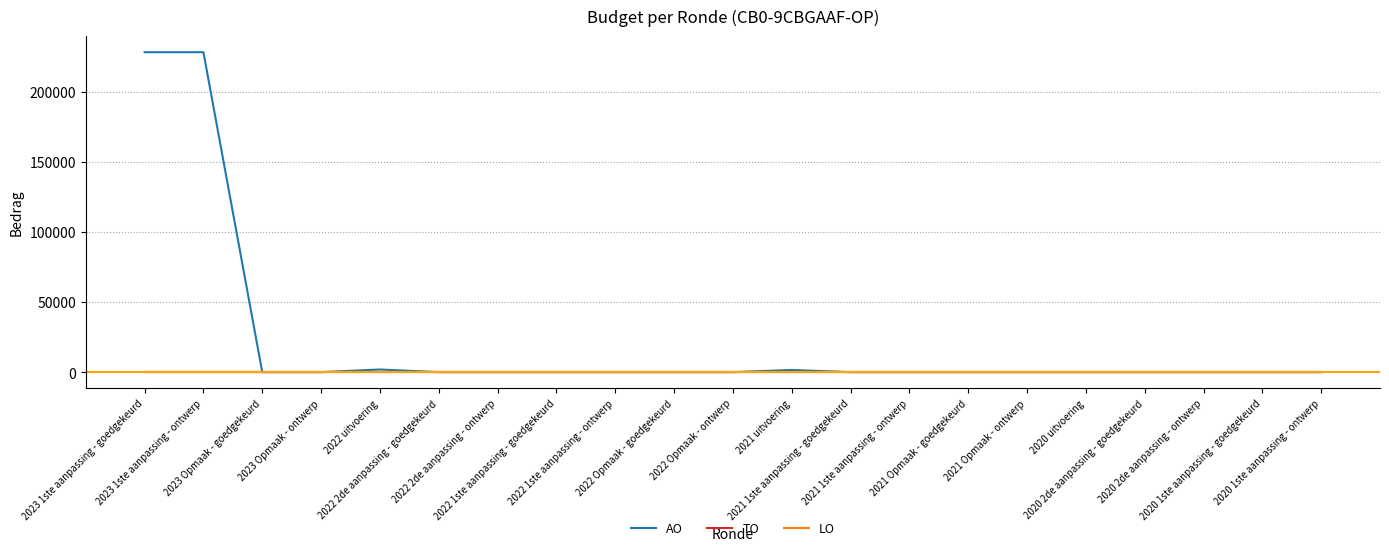

Rank the series at 2022 Opmaak - ontwerp from lowest to highest value.

AO, TO, LO